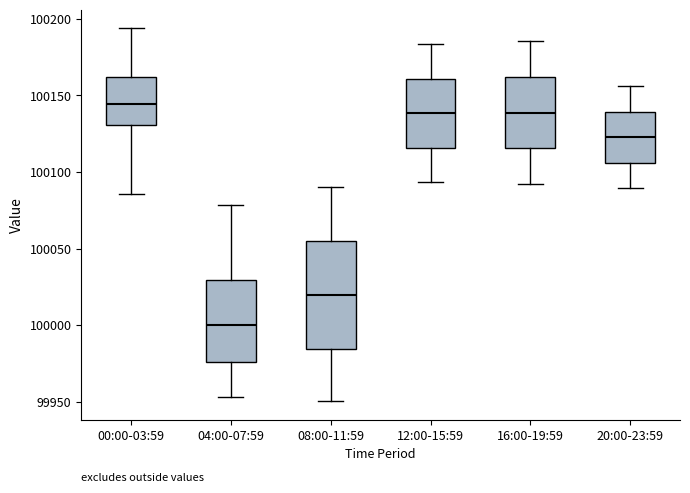

Reading left to right, read every box against the y-axis: the position of its median line, the range the box covers, and the ends of its whiskers. The values are not printed on the chart, so give them approximately, as read against the axis.

00:00-03:59: median 100145, box 100130 to 100160, whiskers 100085 to 100195
04:00-07:59: median 100000, box 99975 to 100030, whiskers 99955 to 100080
08:00-11:59: median 100020, box 99985 to 100055, whiskers 99950 to 100090
12:00-15:59: median 100140, box 100115 to 100160, whiskers 100095 to 100185
16:00-19:59: median 100140, box 100115 to 100160, whiskers 100090 to 100185
20:00-23:59: median 100125, box 100105 to 100140, whiskers 100090 to 100155